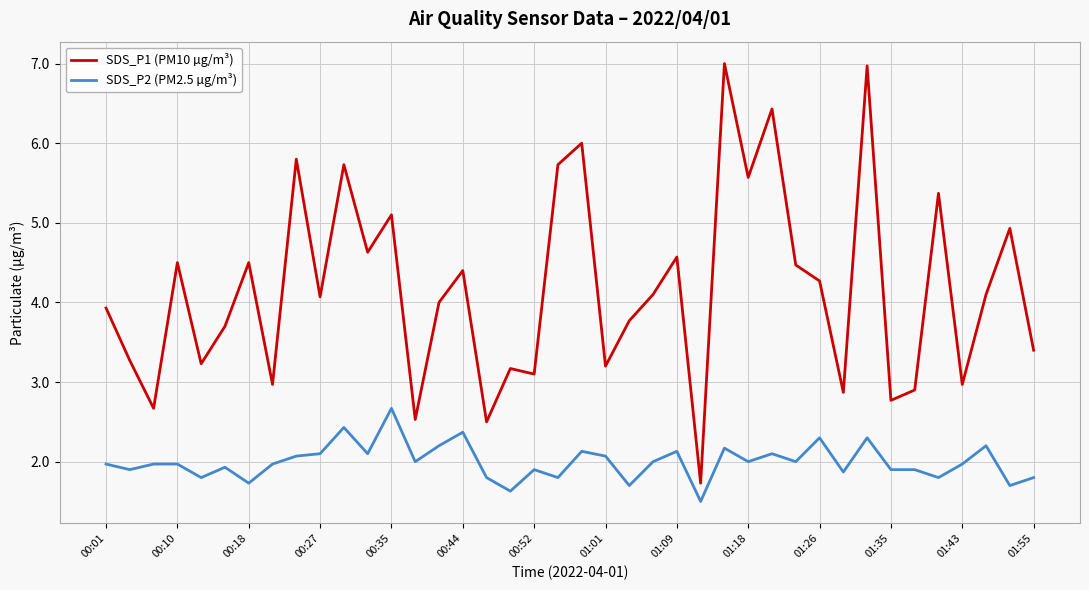

What is the minimum value for SDS_P2 (PM2.5 µg/m³)?

1.5